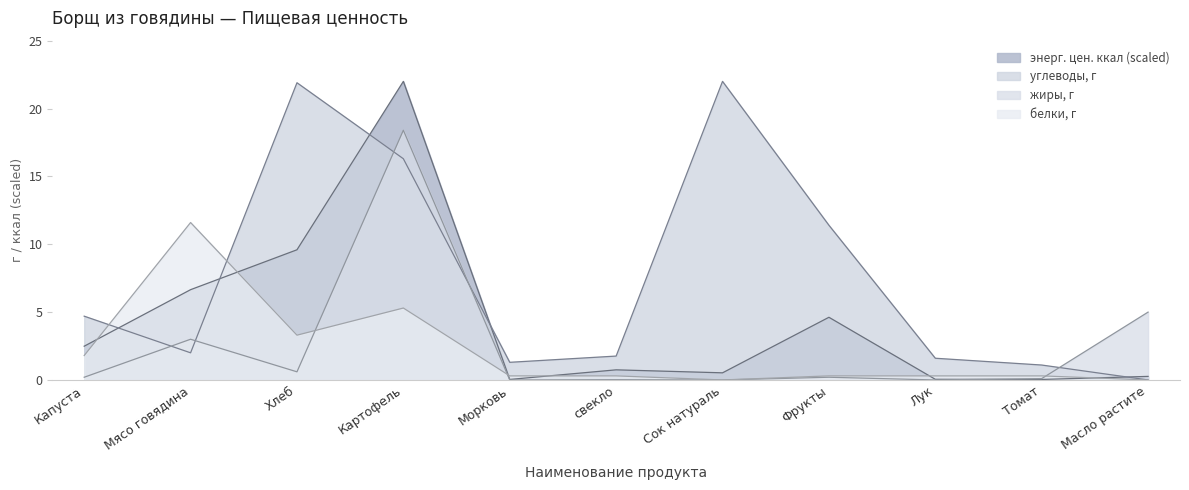

How many lines are shown in the chart?

4